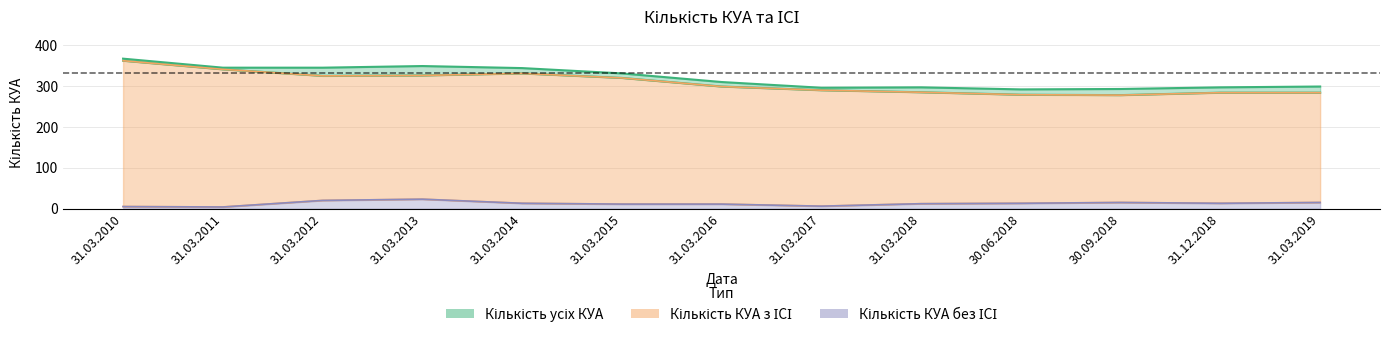

What value does the Кількість усіх КУА series have at 31.03.2015?

330